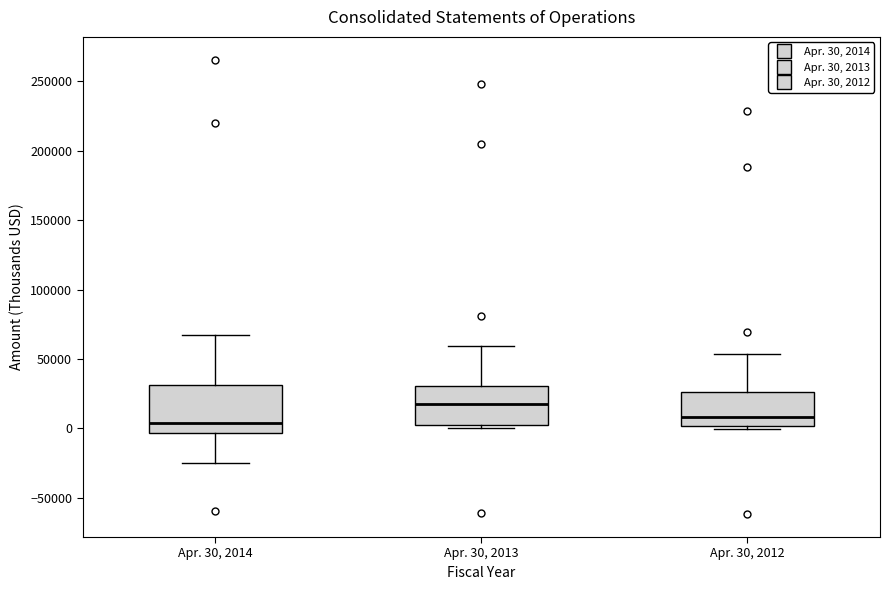

Comparing the boxes themselves (not the whiskers), which one is the tallest?

Apr. 30, 2014